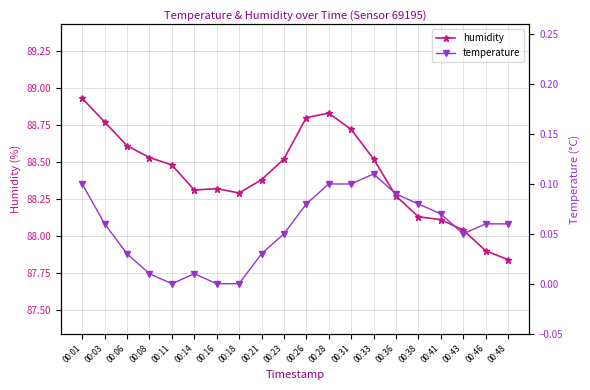

What are all the series names shown in the legend?

humidity, temperature